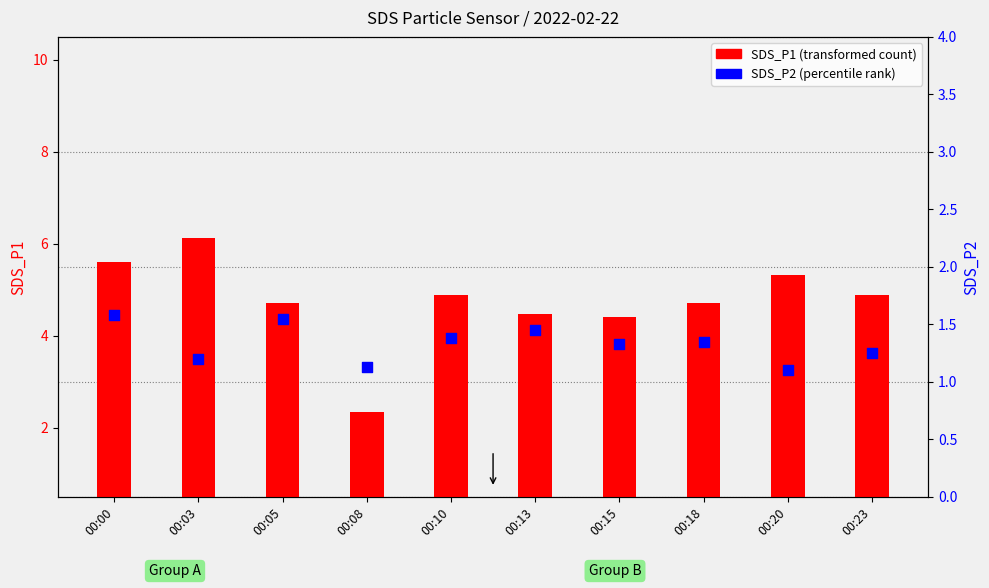

At how many categories does at least one series exceed 2?

10